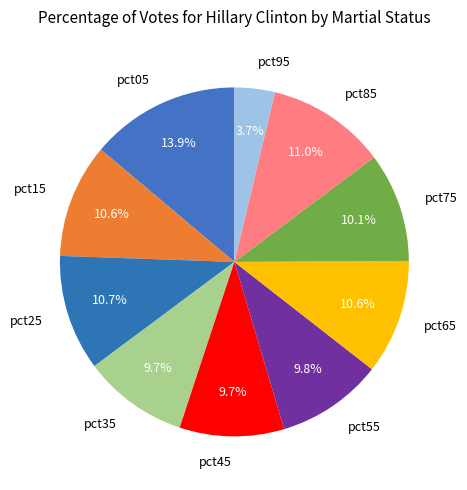

How many segments does this pie chart have?

10